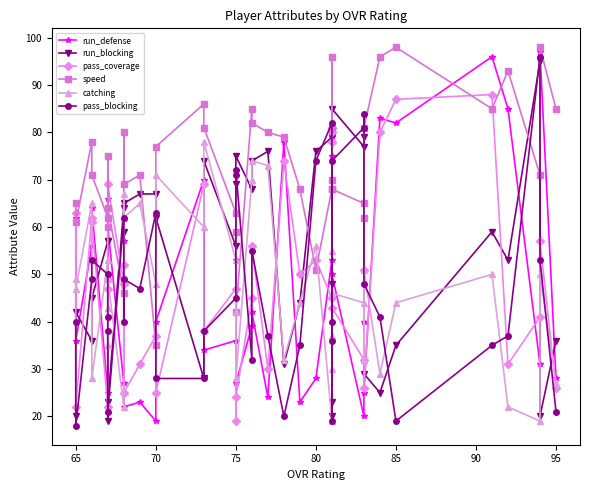

What is the sum of all speed values?

2907